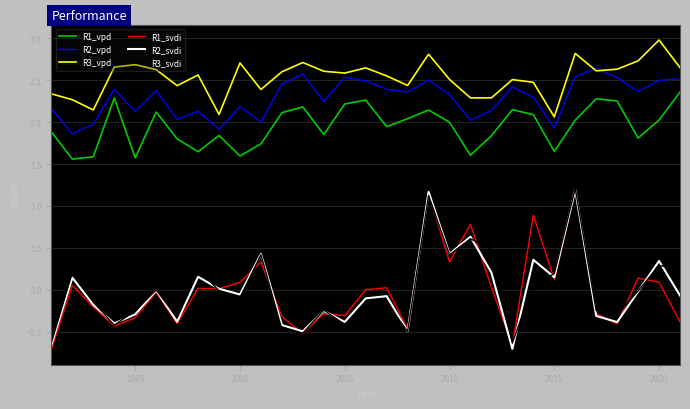

Which series has the largest total across all categories?

R3_vpd